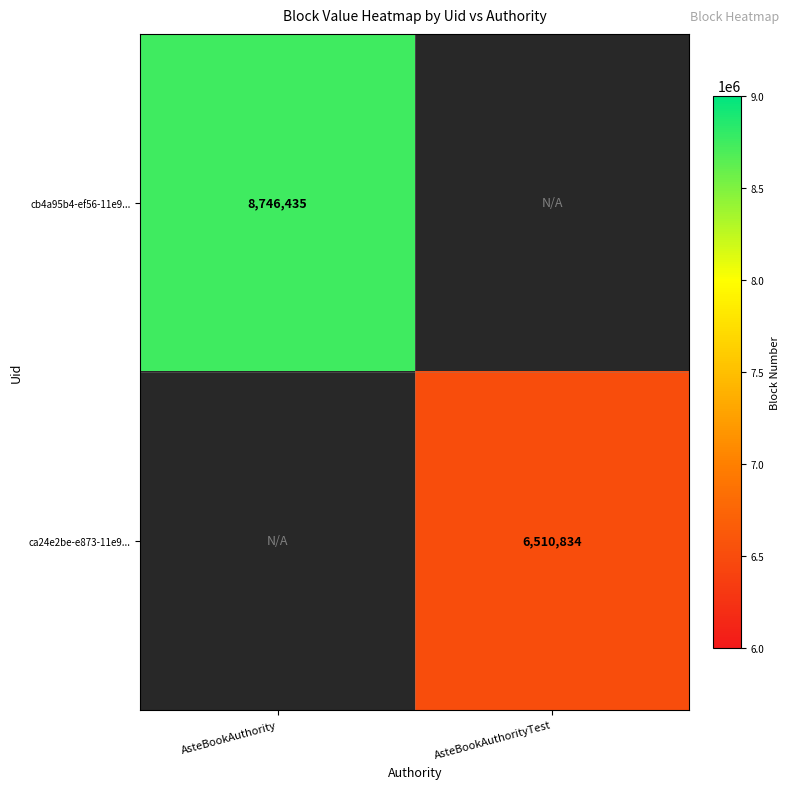

How many distinct data groups are displayed?

2